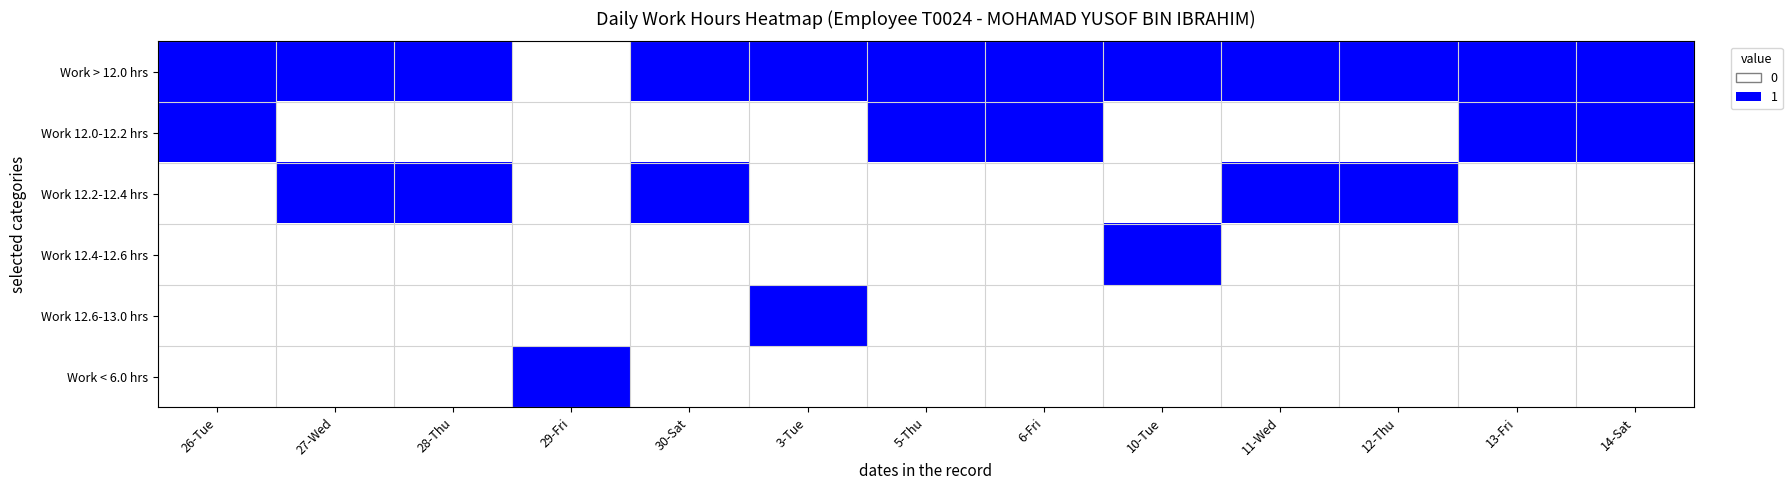

Which series changed the most between 28-Thu and 3-Tue?

Work 12.2-12.4 hrs